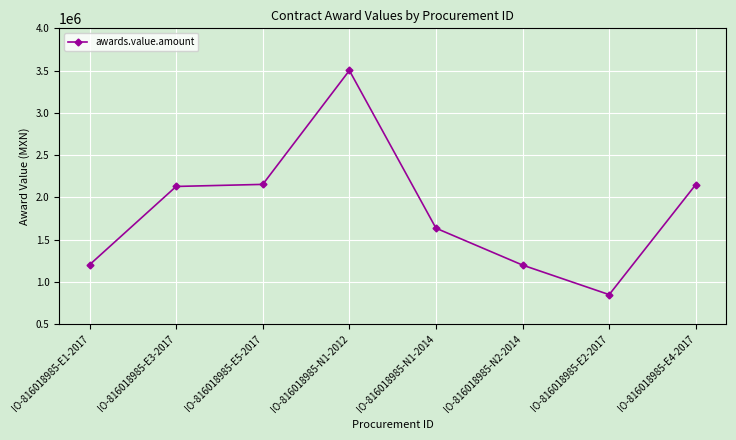

What is the smallest value displayed?

848760.9